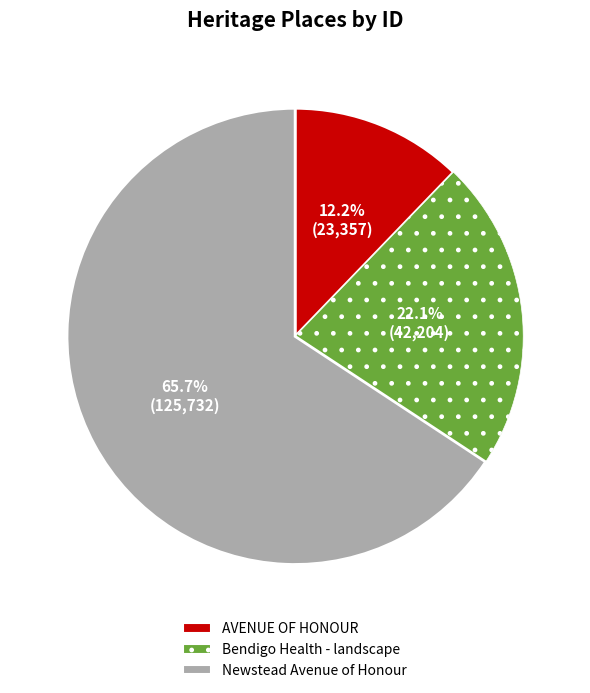

Approximately how many times larger is the value at Bendigo Health - landscape compared to AVENUE OF HONOUR?

1.8